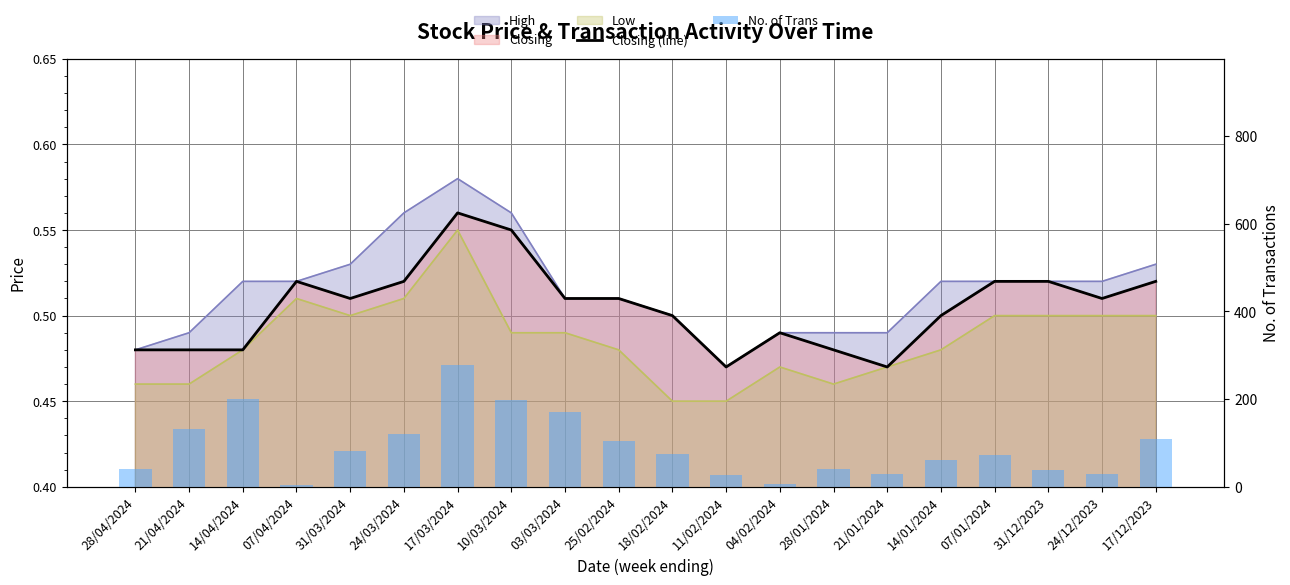

What is the highest value of the No. of Trans series?

279.0